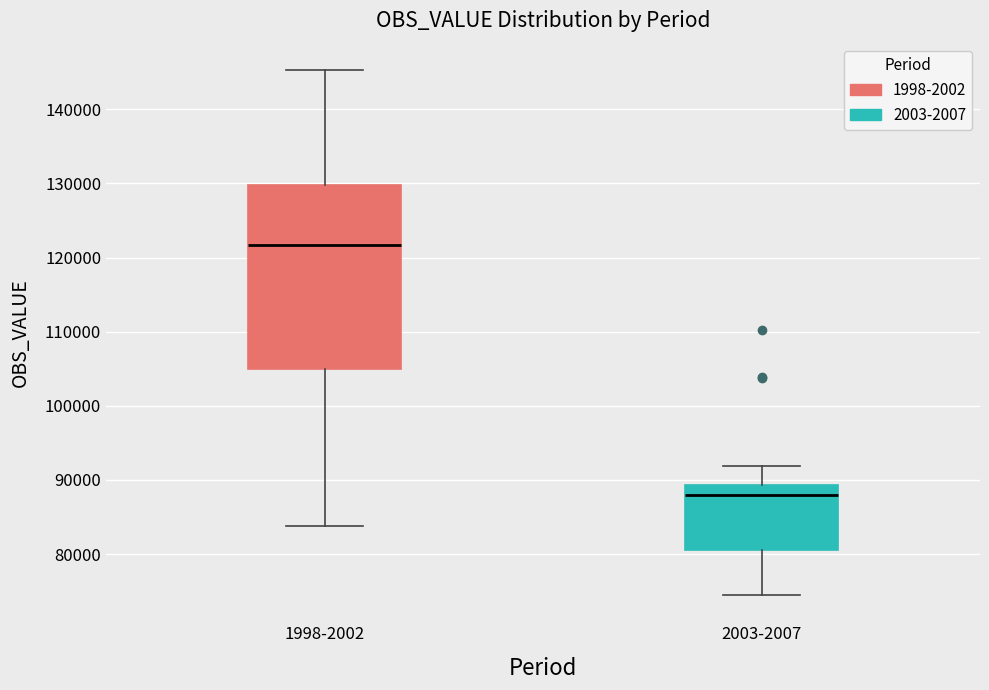

Comparing the boxes themselves (not the whiskers), which one is the tallest?

1998-2002